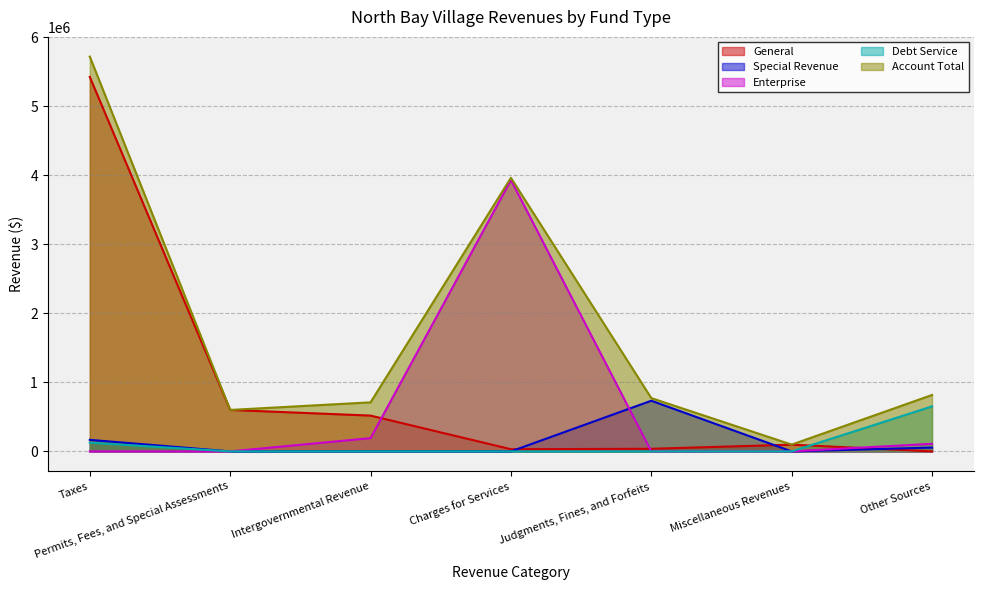

What is the sum of the Enterprise values at Judgments, Fines, and Forfeits and Other Sources?

110000